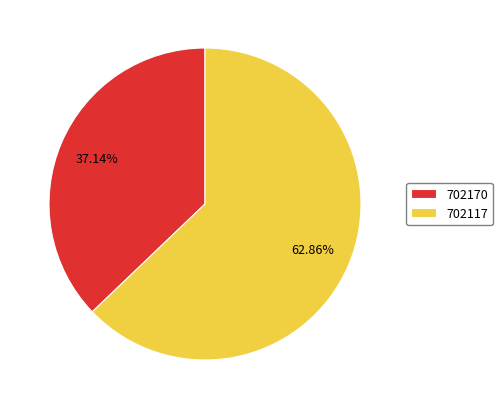

Does any single category account for the majority?

Yes